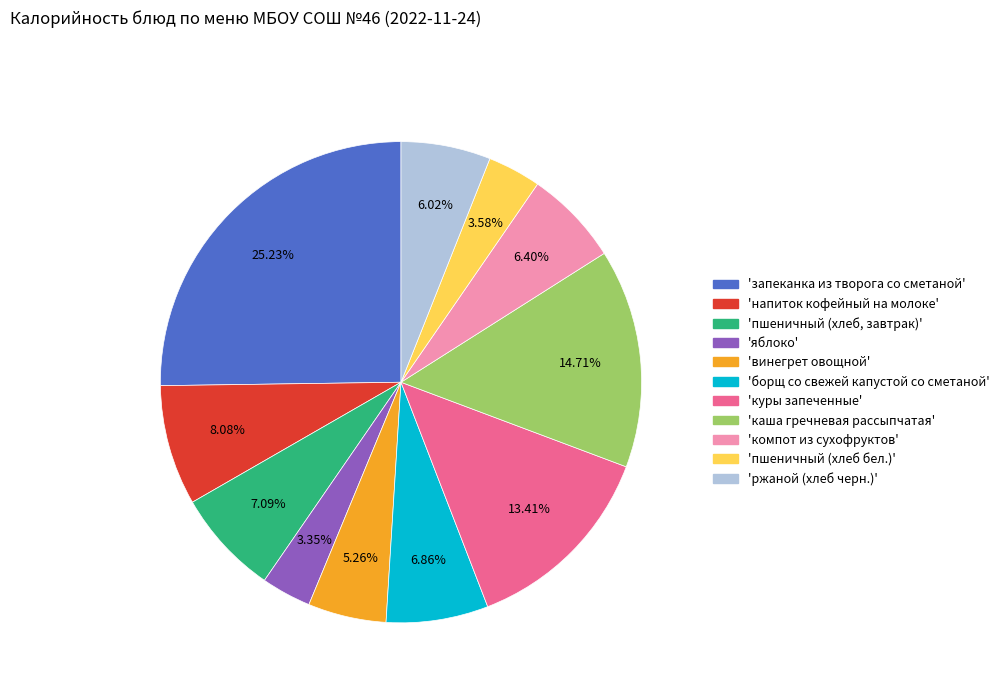

How many slices are in this pie chart?

11